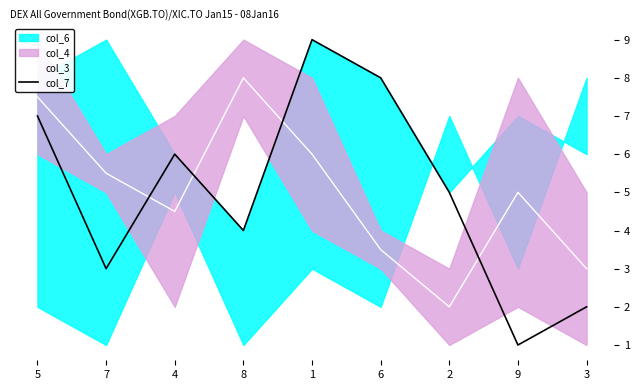

After their last crossing, which series has the higher values: col_7 or col_3?

col_3